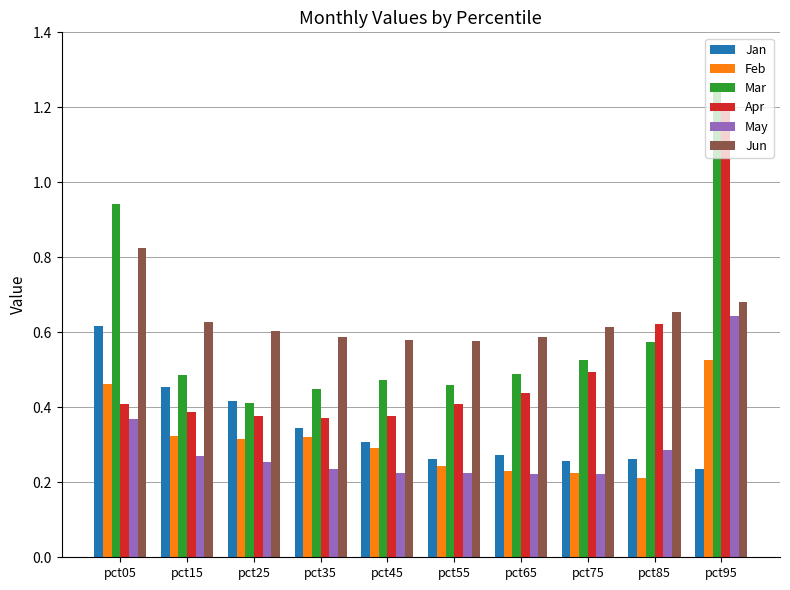

The May series shows 0.1 at pct75. True or false?

False